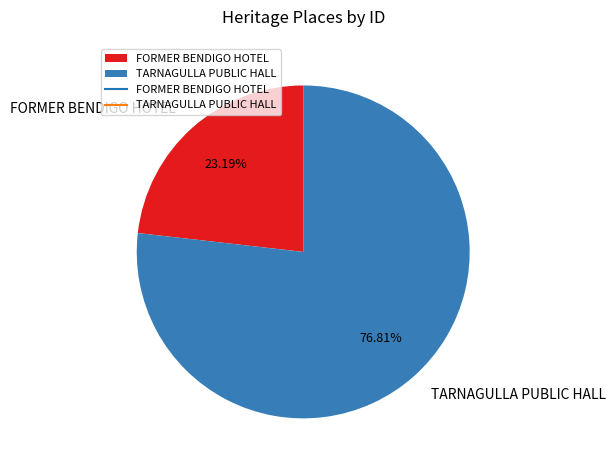

Which has a higher value, TARNAGULLA PUBLIC HALL or FORMER BENDIGO HOTEL?

TARNAGULLA PUBLIC HALL